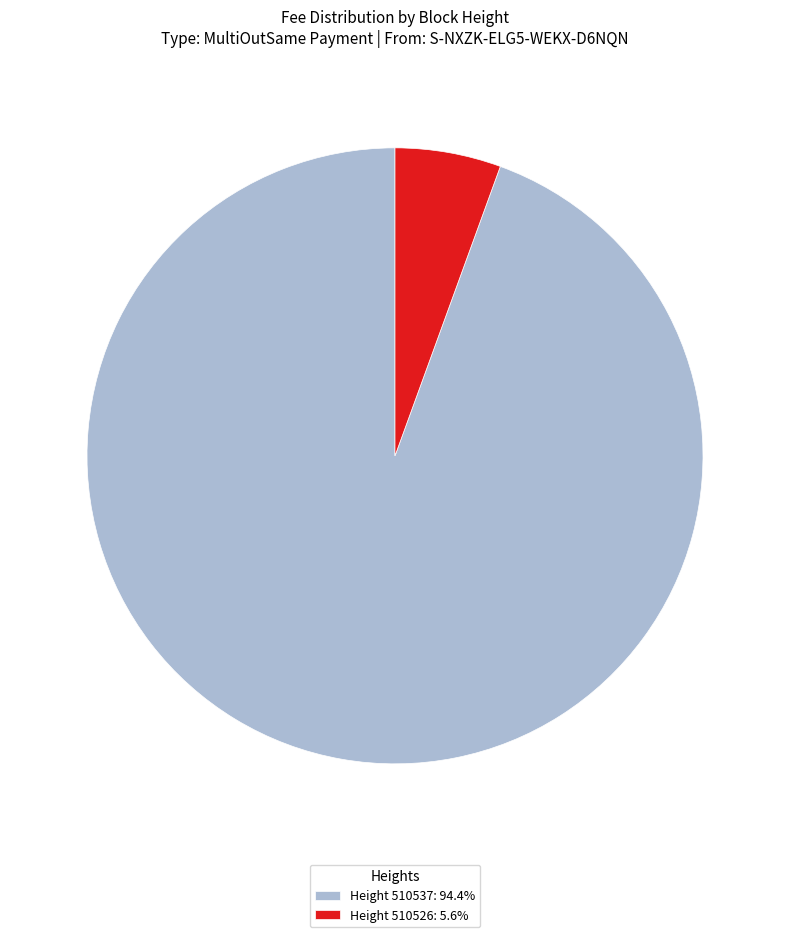

Do Height 510537: 94.4% and Height 510526: 5.6% together represent more than half of the pie?

Yes